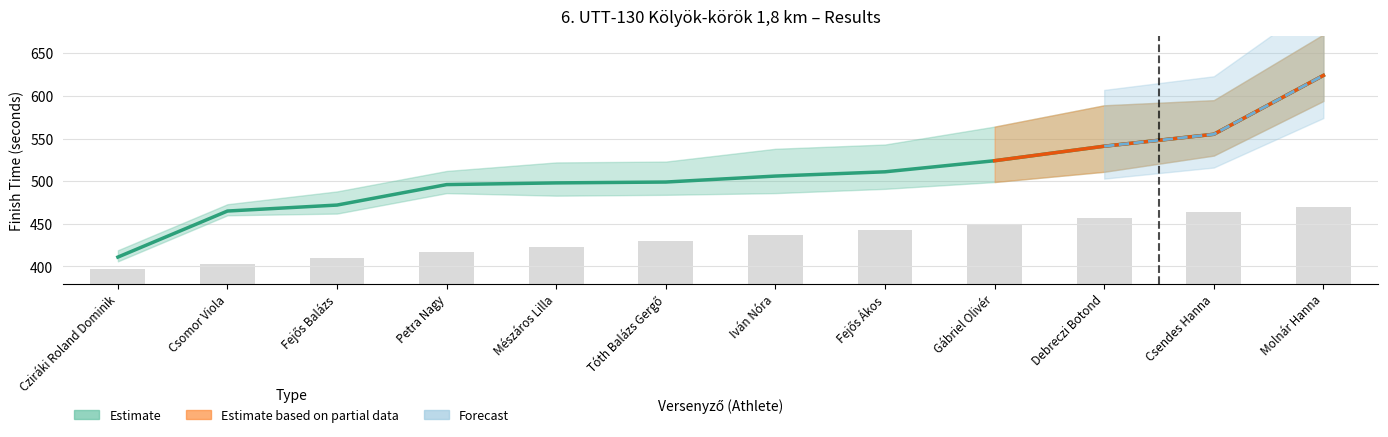

List the labels in order of value, largest first.

Molnár Hanna, Csendes Hanna, Debreczi Botond, Gábriel Olivér, Fejős Ákos, Iván Nóra, Tóth Balázs Gergő, Mészáros Lilla, Petra Nagy, Fejős Balázs, Csomor Viola, Cziráki Roland Dominik